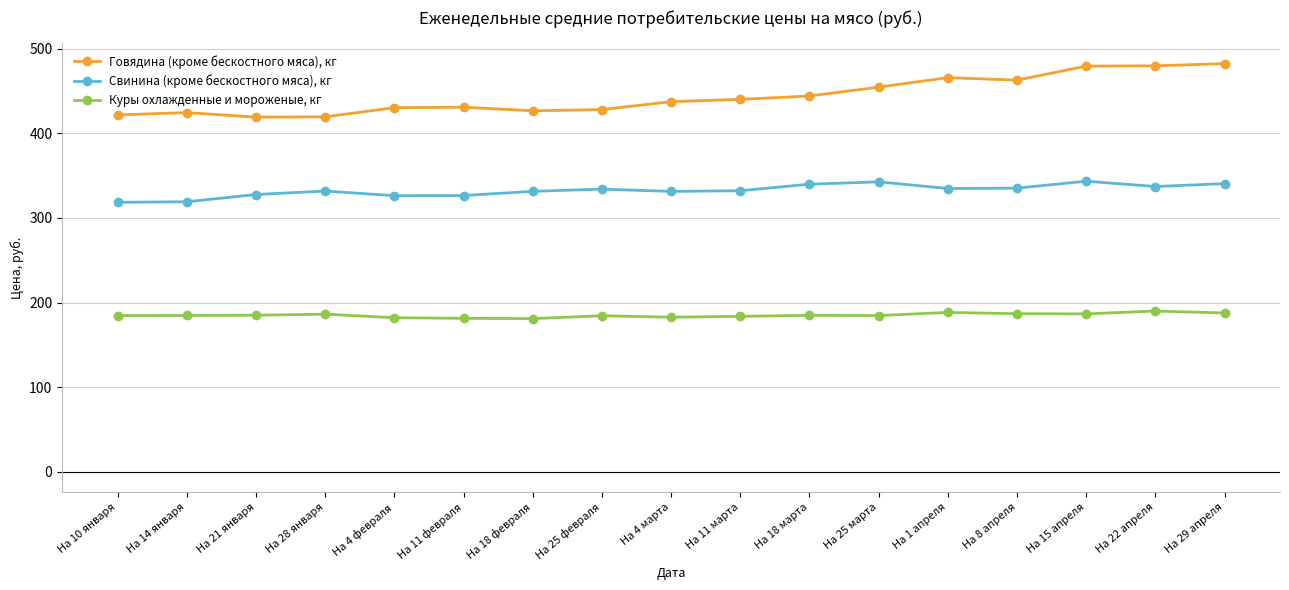

What is the spread (max minus min) of values at На 25 марта?

269.8